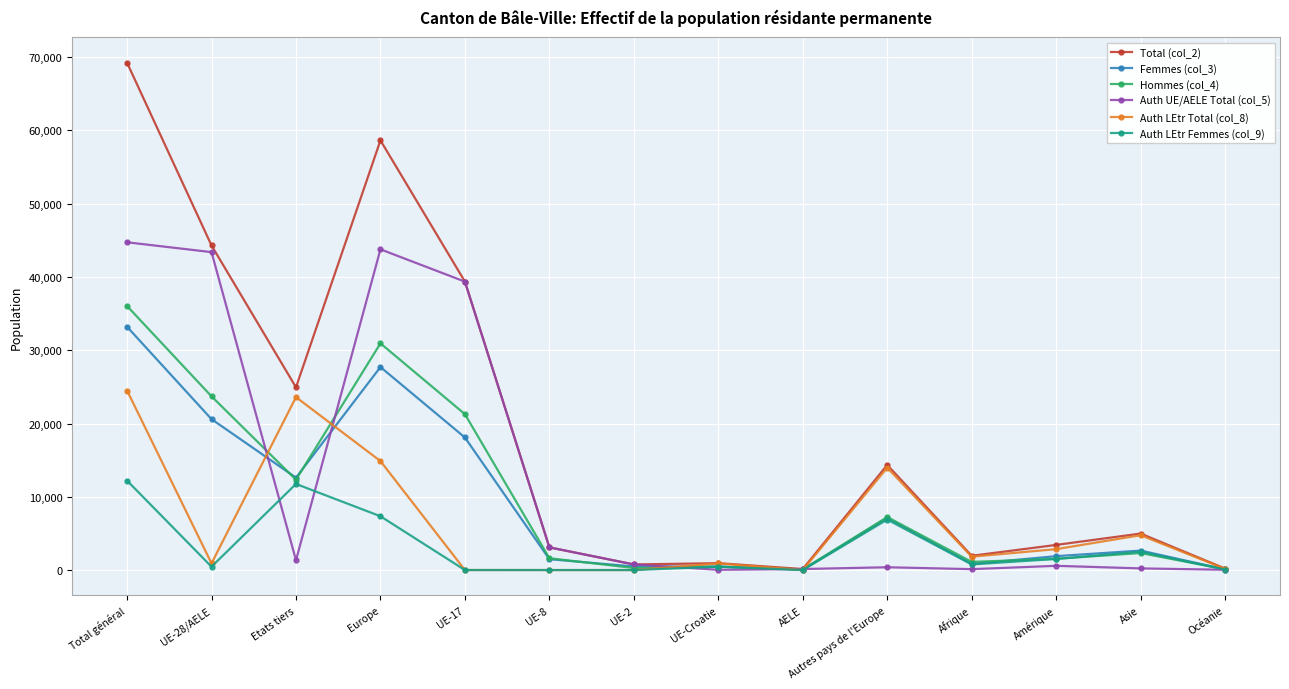

The value of Auth UE/AELE Total (col_5) at UE-17 is 39364. True or false?

True